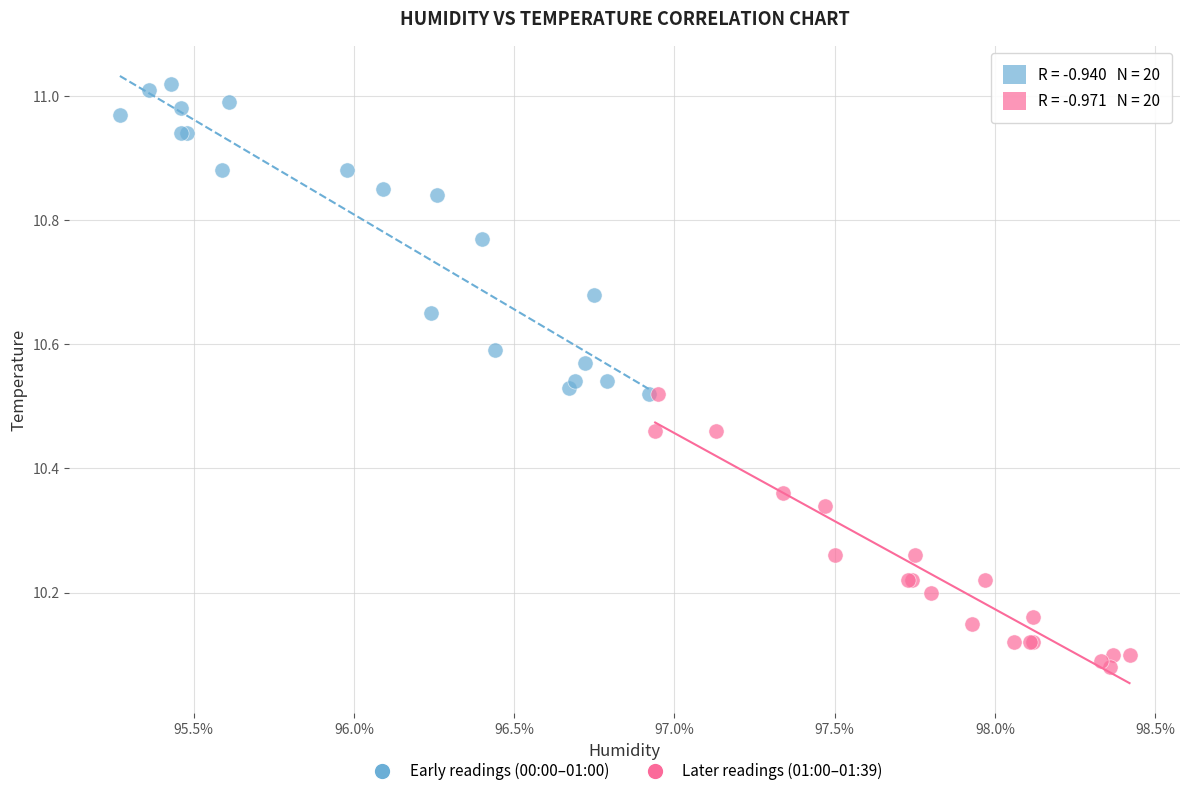

Which series reaches the maximum Y coordinate?

Early readings (00:00–01:00)